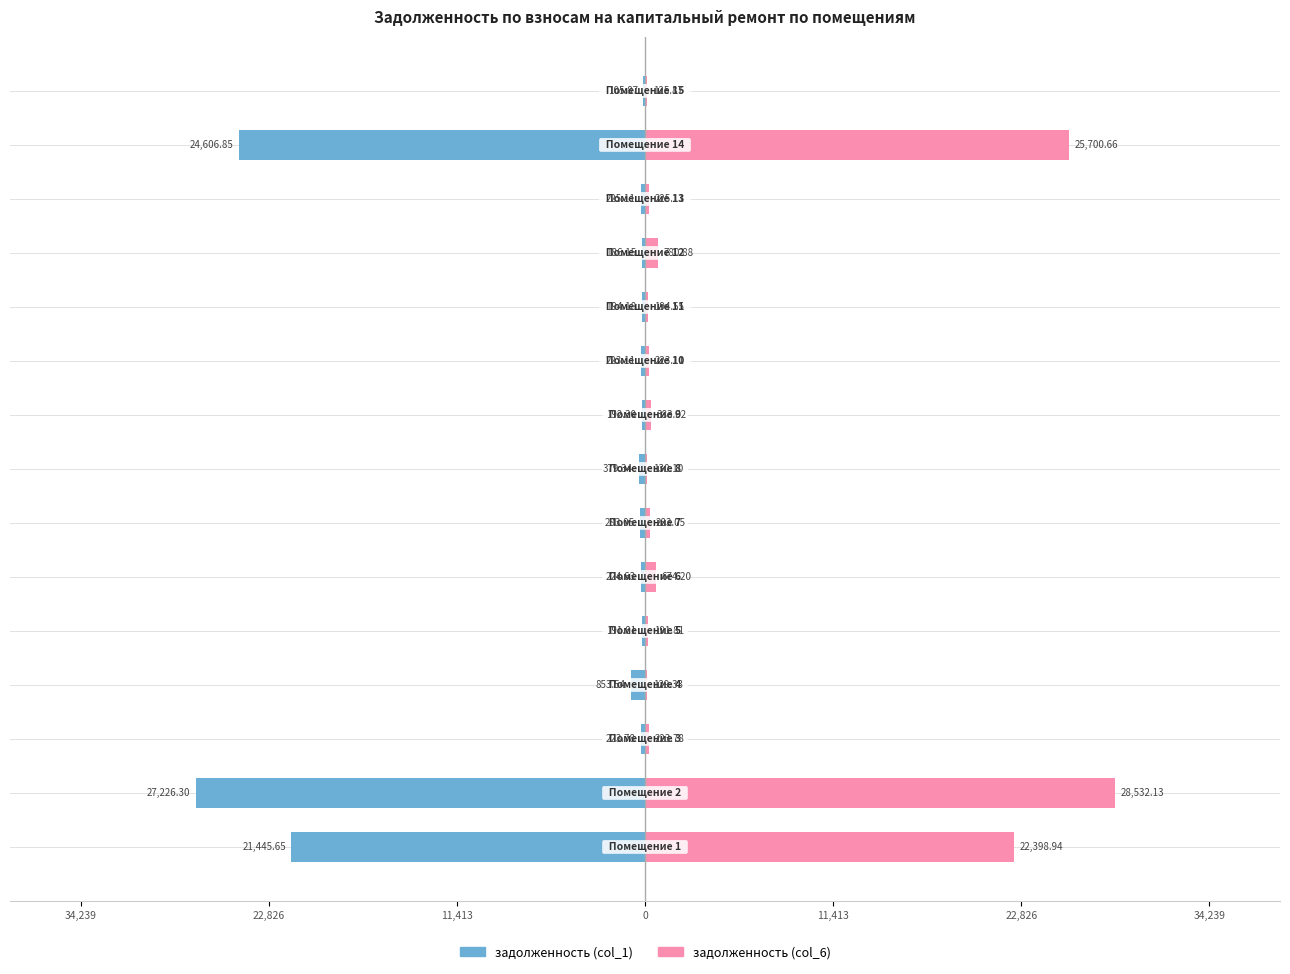

Rank the series by their average value, from highest to lowest.

задолженность (col_6), задолженность (col_1)